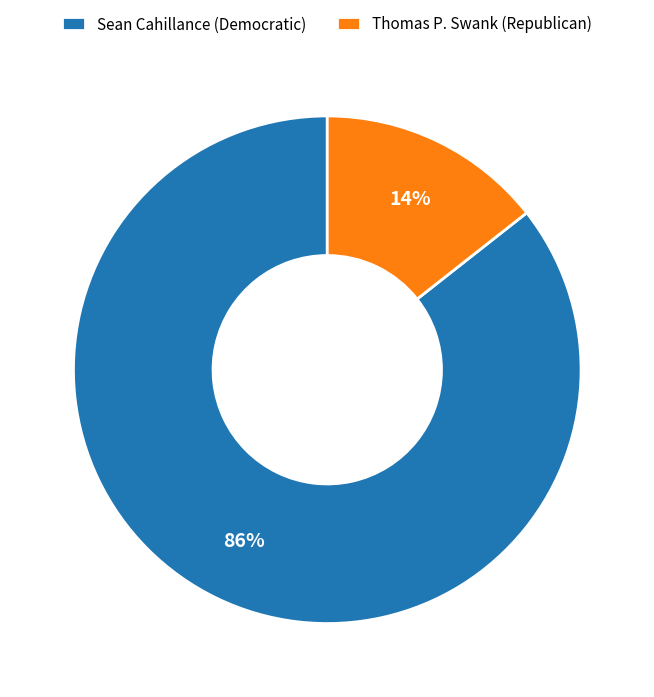

To the nearest percent, what is the average slice percentage?

50%